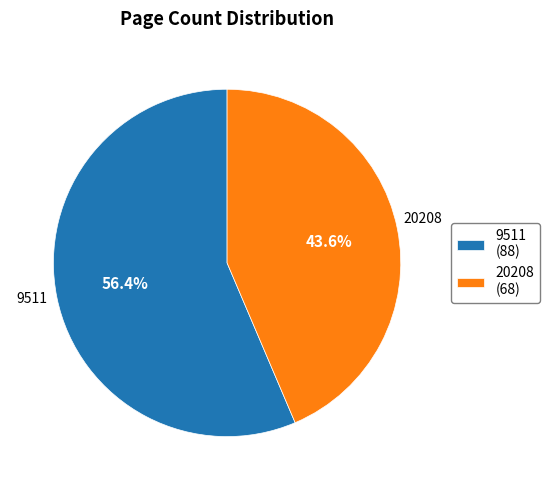

Approximately how many times larger is the value at 20208 (68) compared to 9511 (88)?

0.8